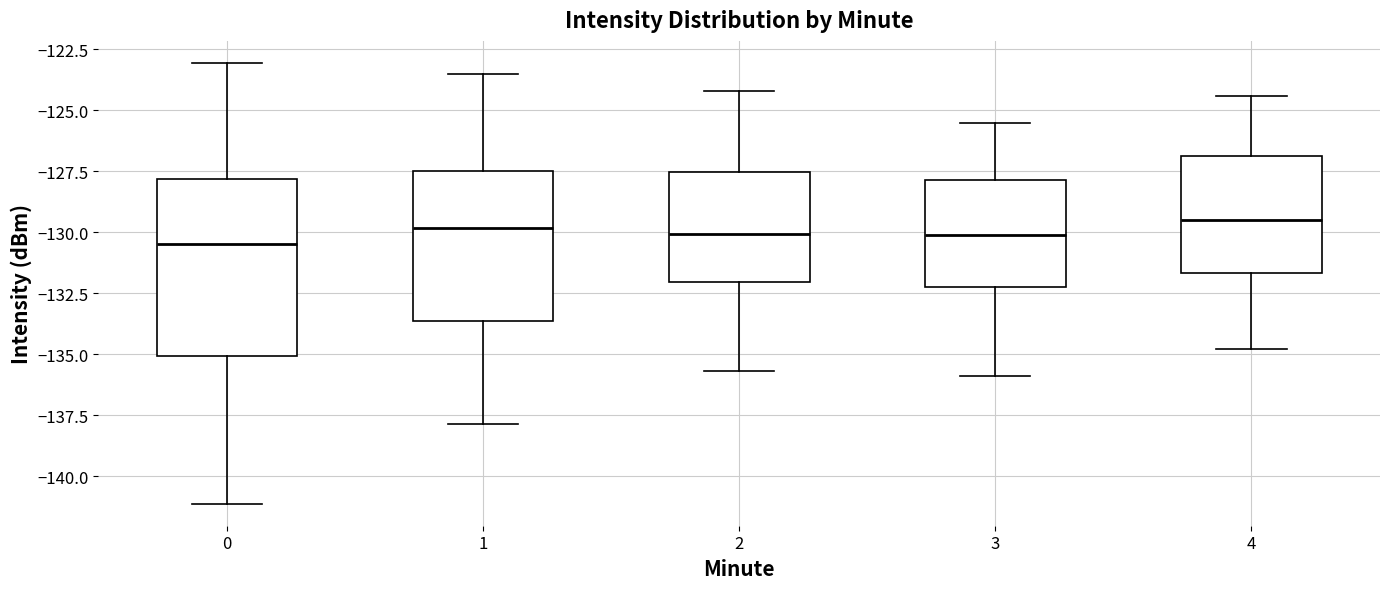

Which box is the tallest, from its lower edge to its upper edge?

0